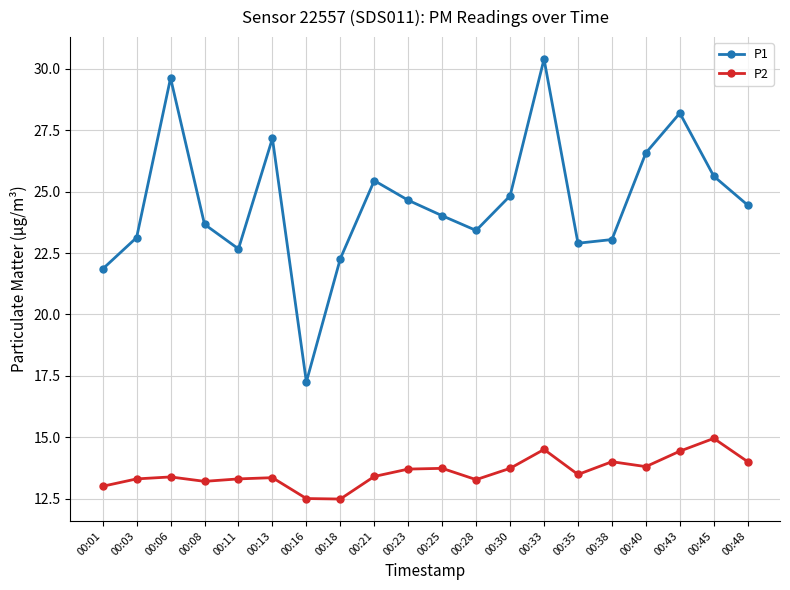

What is the maximum value shown in the chart?

30.4